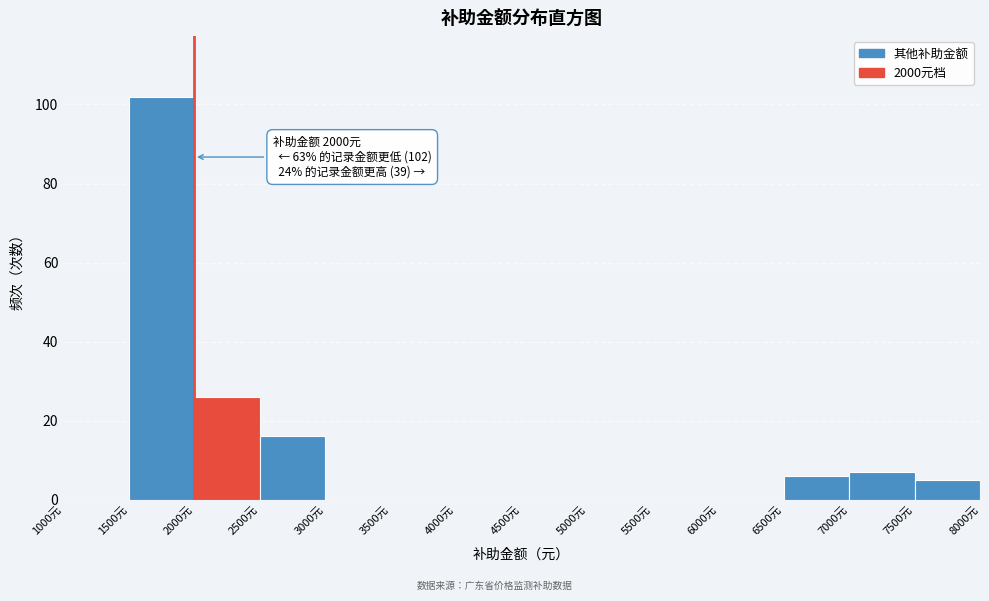

Over which range of the x-axis is the bar tallest?

1500 to 2000